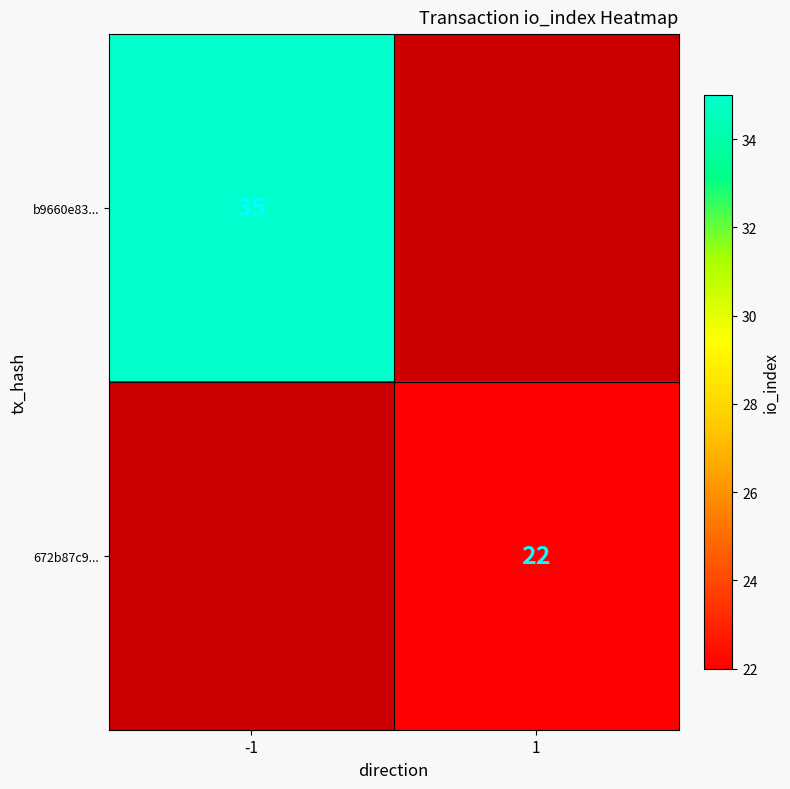

What is the spread (max minus min) of values at -1?

35